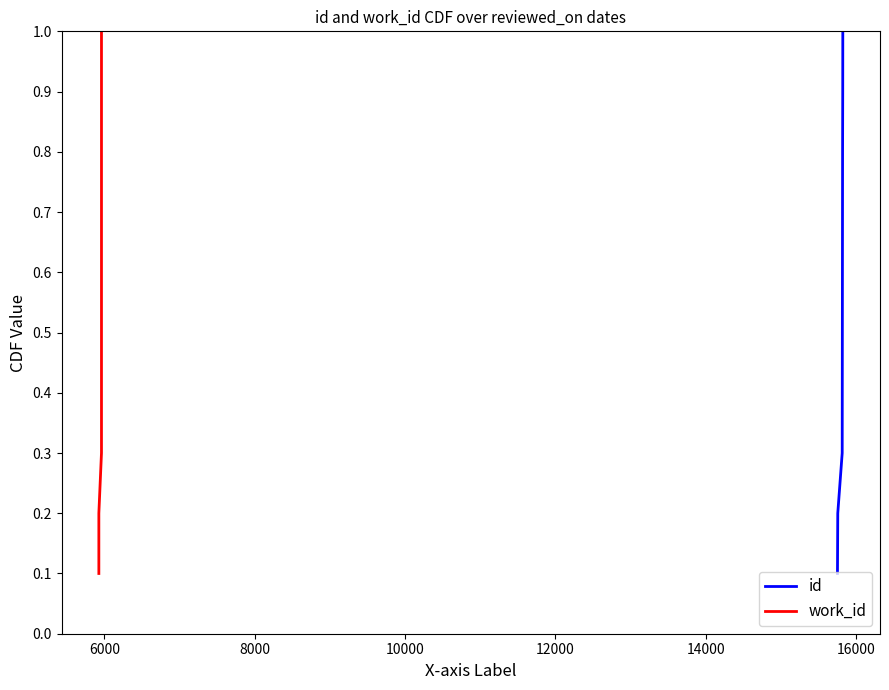

True or false: work_id has a value of 0.5 at 8.

False